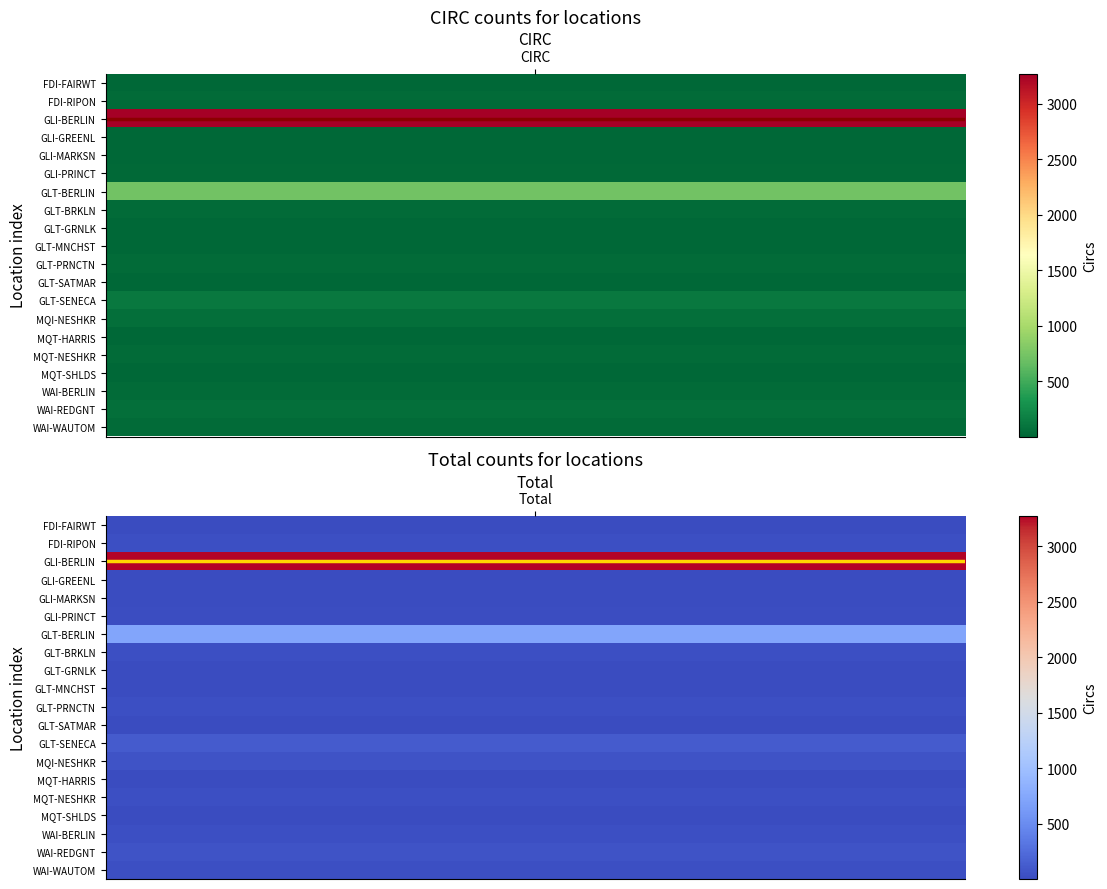

What is the maximum value shown in the chart?

3271